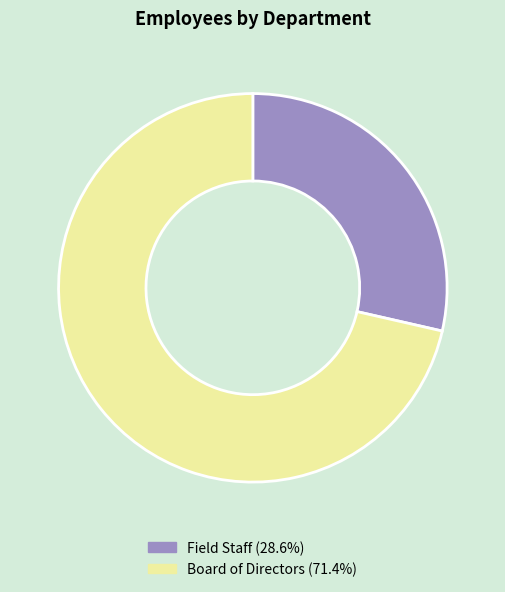

Rank the categories by value from lowest to highest.

Field Staff, Board of Directors